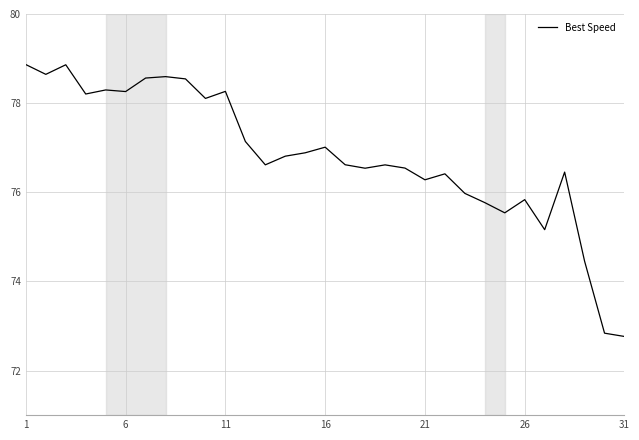

What is the minimum value shown in the chart?

72.8